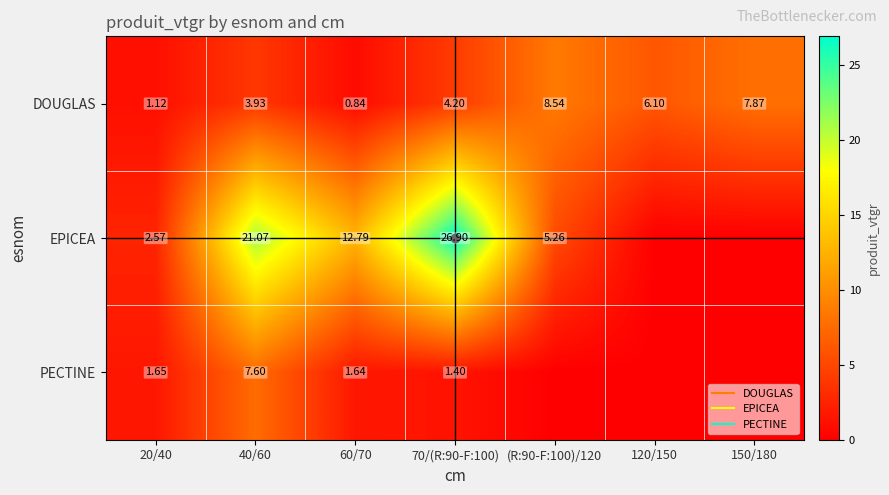

Rank the categories by PECTINE value from highest to lowest.

40/60, 20/40, 60/70, 70/(R:90-F:100), (R:90-F:100)/120, 120/150, 150/180